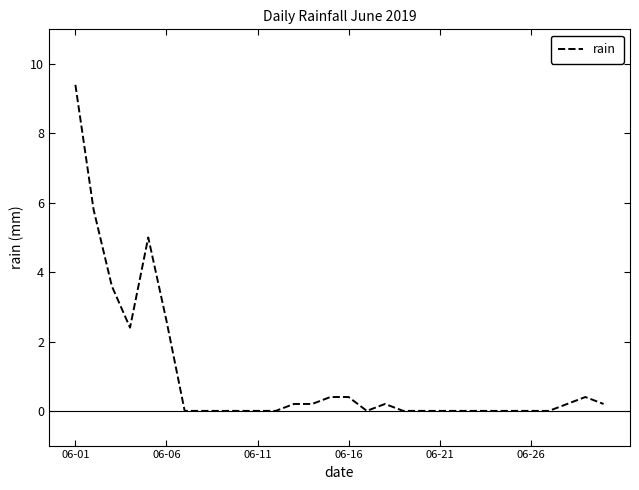

What is the difference between the maximum and minimum values?

9.4